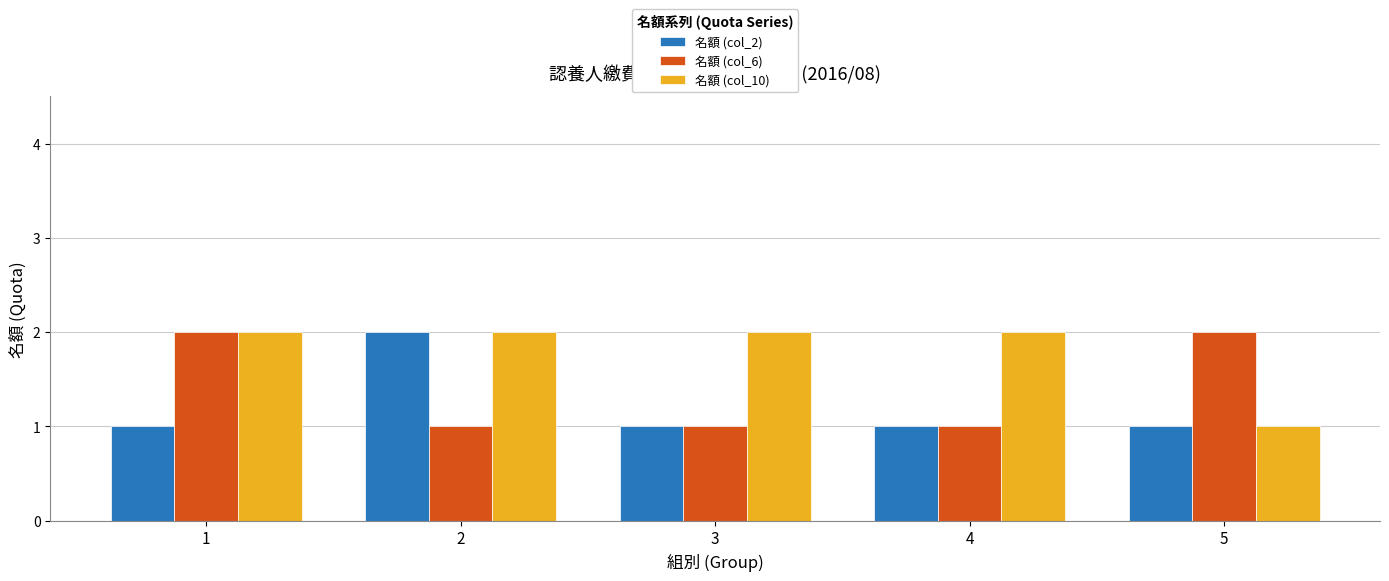

The value of 名額 (col_6) at 4 is 0. True or false?

False